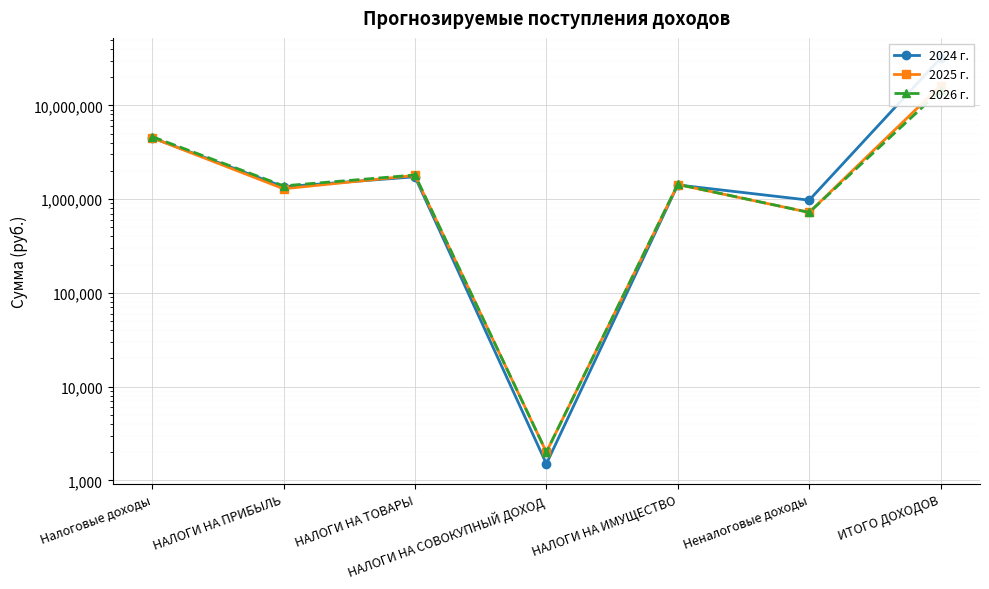

Reading right to left, list all the values displayed in this chart.

2024 г.: ИТОГО ДОХОДОВ=31865373.4	Неналоговые доходы=974088.7	НАЛОГИ НА ИМУЩЕСТВО=1415800.0	НАЛОГИ НА СОВОКУПНЫЙ ДОХОД=1500.0	НАЛОГИ НА ТОВАРЫ=1729100.0	НАЛОГИ НА ПРИБЫЛЬ=1353680.0	Налоговые доходы=4503080.0
2025 г.: ИТОГО ДОХОДОВ=16213848.2	Неналоговые доходы=721000.0	НАЛОГИ НА ИМУЩЕСТВО=1430600.0	НАЛОГИ НА СОВОКУПНЫЙ ДОХОД=2000.0	НАЛОГИ НА ТОВАРЫ=1789400.0	НАЛОГИ НА ПРИБЫЛЬ=1289140.0	Налоговые доходы=4514140.0
2026 г.: ИТОГО ДОХОДОВ=14443250.0	Неналоговые доходы=721000.0	НАЛОГИ НА ИМУЩЕСТВО=1437900.0	НАЛОГИ НА СОВОКУПНЫЙ ДОХОД=2000.0	НАЛОГИ НА ТОВАРЫ=1807300.0	НАЛОГИ НА ПРИБЫЛЬ=1384530.0	Налоговые доходы=4634730.0